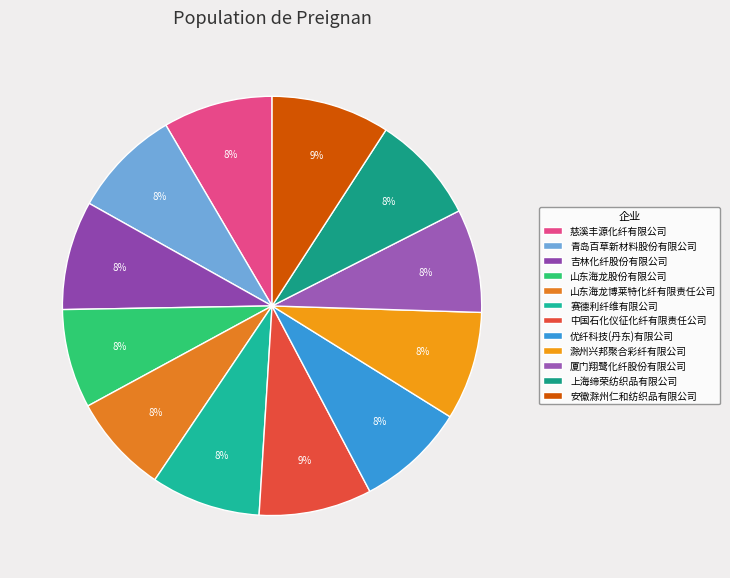

Is there any slice that represents more than half of the pie?

No